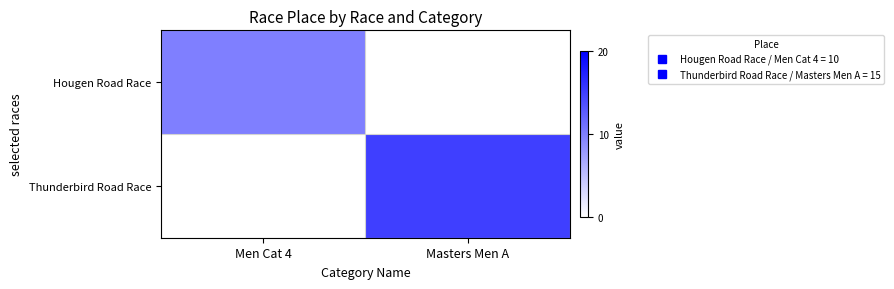

How many data points does each series have?

2